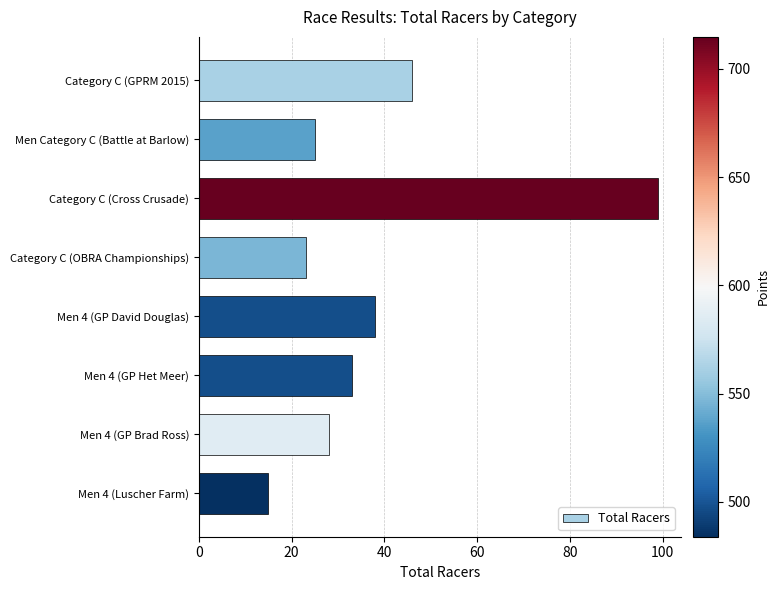

What is the smallest value displayed?

15